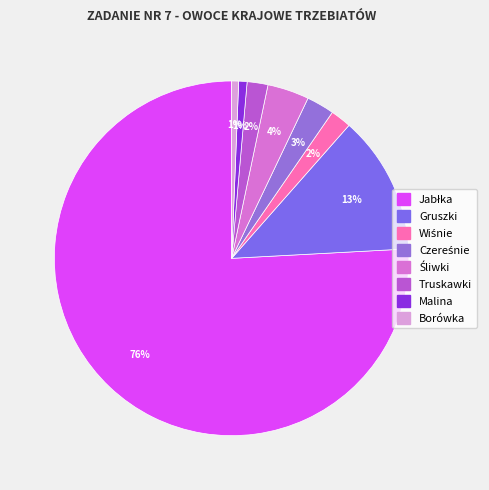

Is it true that Truskawki is 2% of the pie?

True